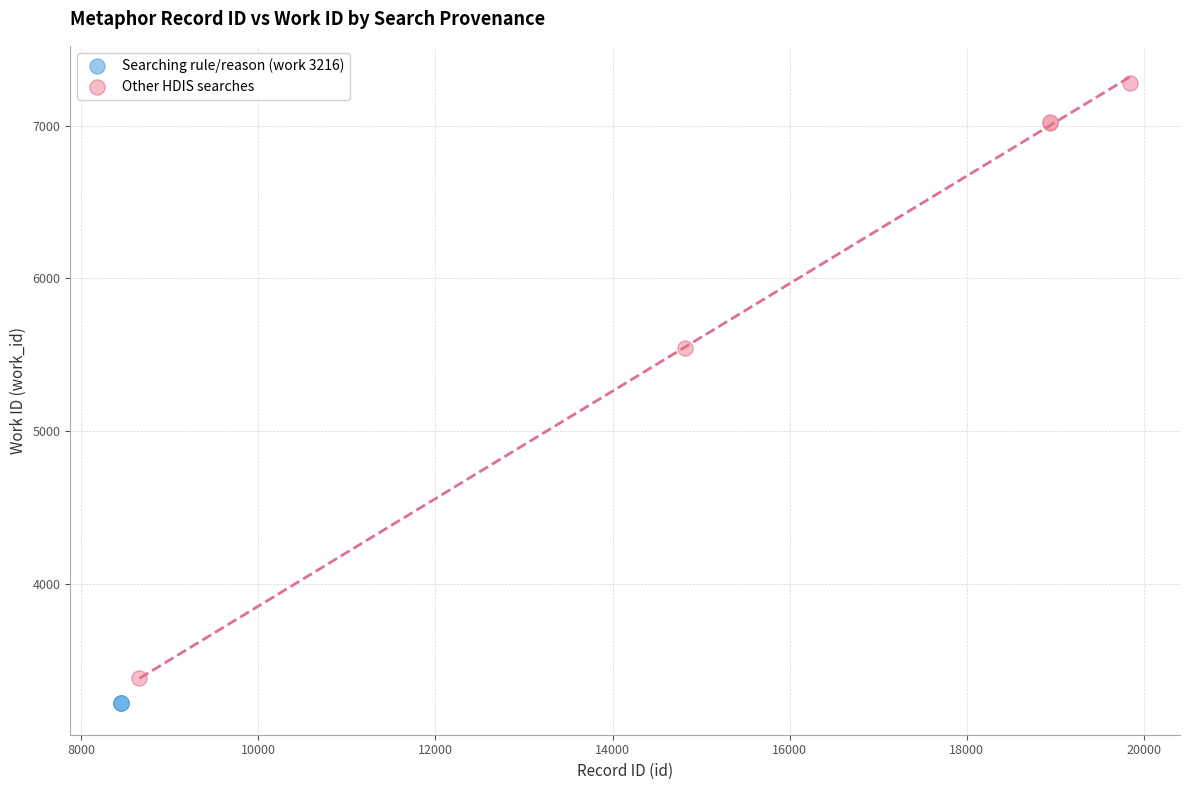

Which series contains the lowest Y value?

Searching rule/reason (work 3216)